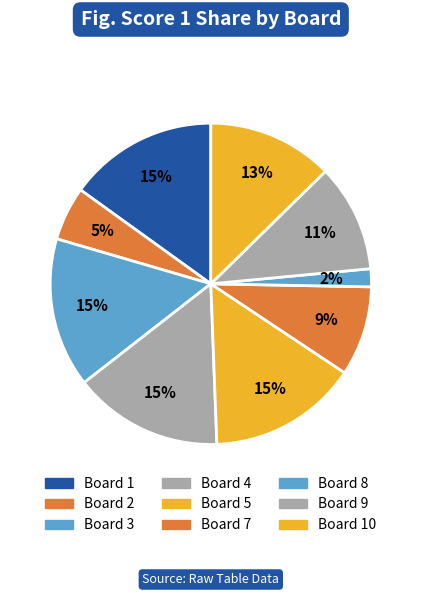

Count the number of slices in the pie.

9